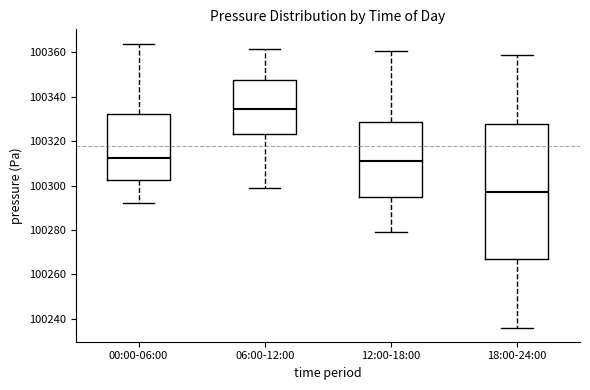

Reading left to right, read every box against the y-axis: the position of its median line, the range the box covers, and the ends of its whiskers. The values are not printed on the chart, so give them approximately, as read against the axis.

00:00-06:00: median 100312, box 100302 to 100332, whiskers 100292 to 100364
06:00-12:00: median 100334, box 100324 to 100348, whiskers 100298 to 100362
12:00-18:00: median 100312, box 100296 to 100328, whiskers 100278 to 100360
18:00-24:00: median 100298, box 100266 to 100328, whiskers 100236 to 100358